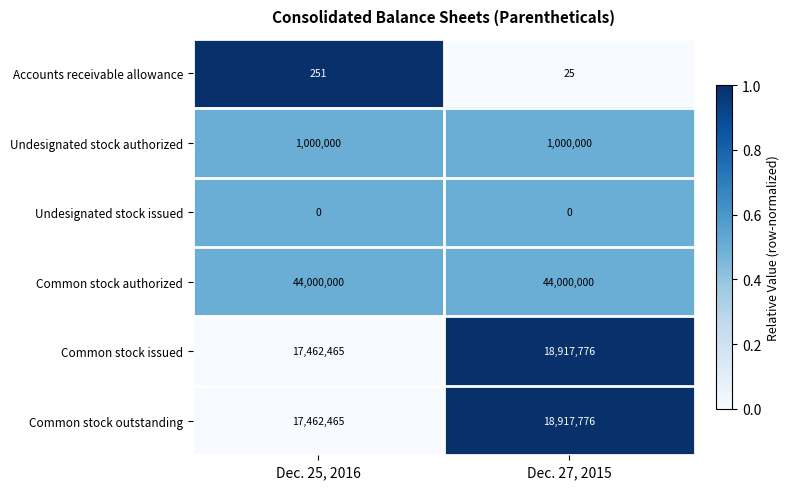

What value does the Common stock authorized series have at Dec. 27, 2015?

44000000